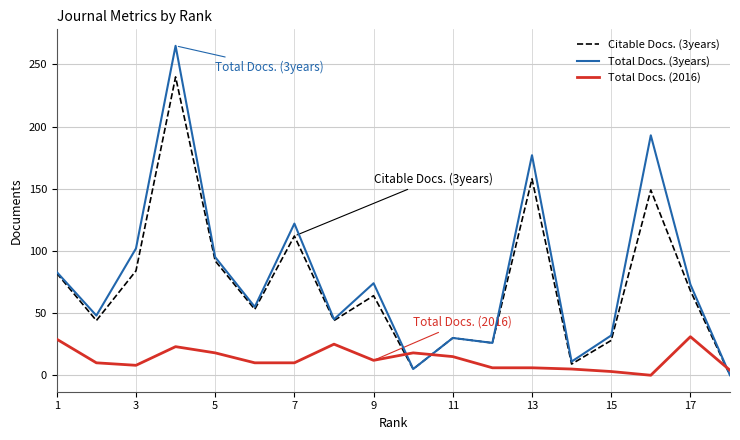

Does the chart display data point markers on the line(s)?

No